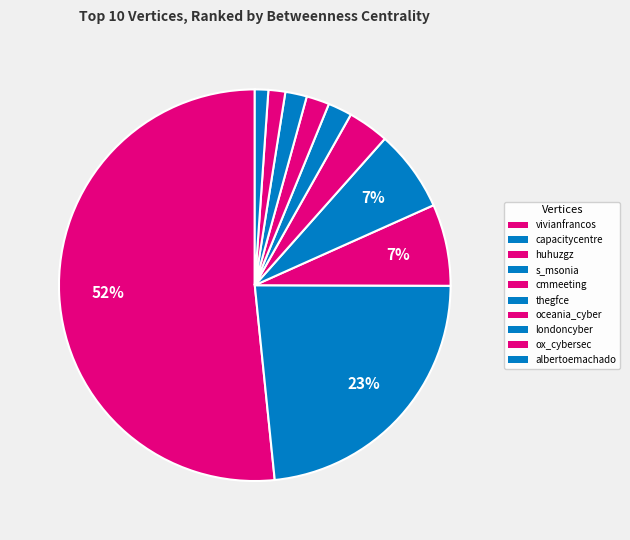

How many slices are in this pie chart?

10